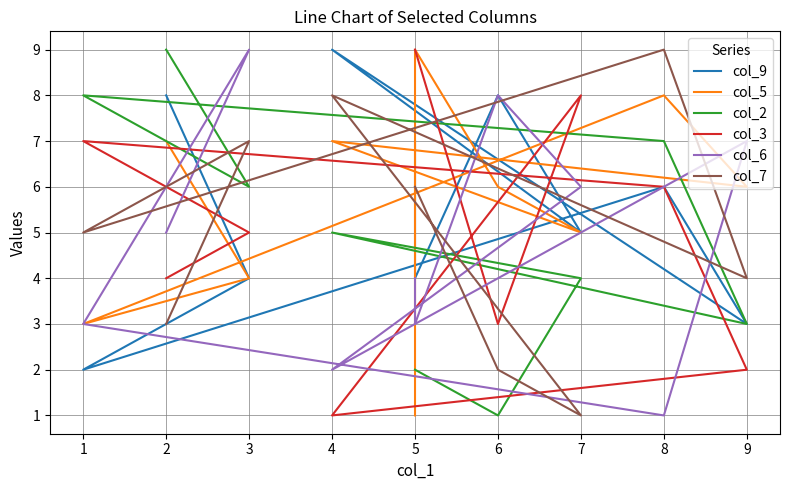

Does the chart display data point markers on the line(s)?

No